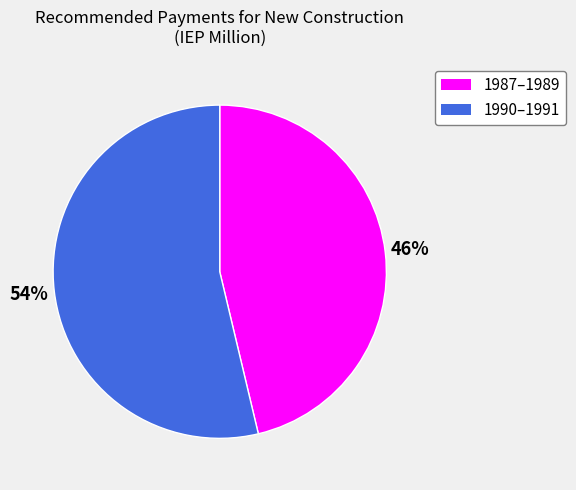

Which category has the biggest portion of the pie?

1990–1991